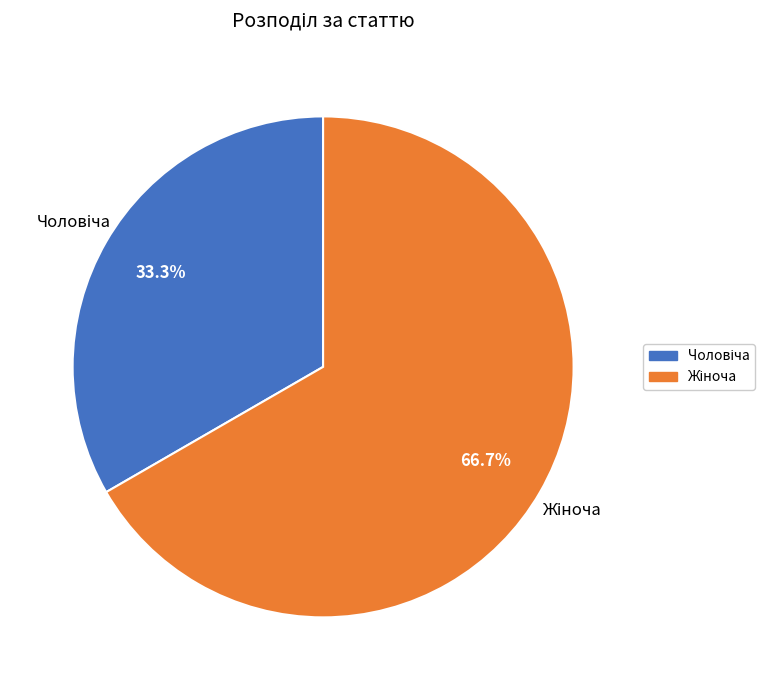

To the nearest percent, what is the average slice percentage?

50%